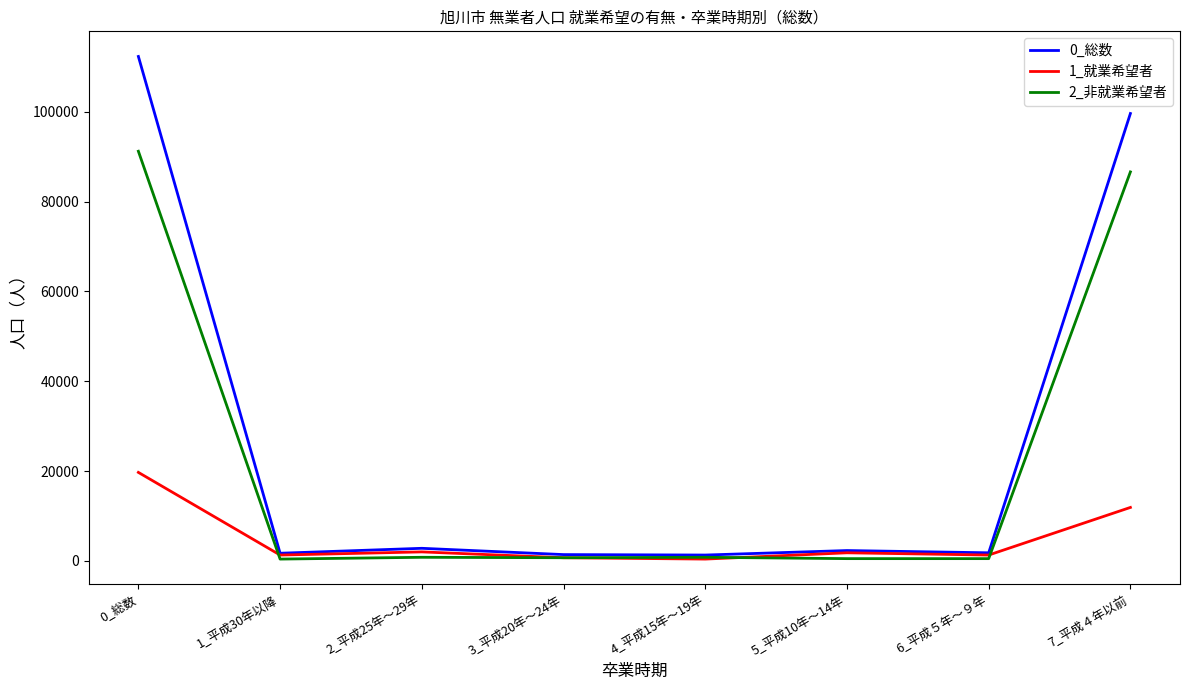

Which label corresponds to the largest value in the chart?

0_総数